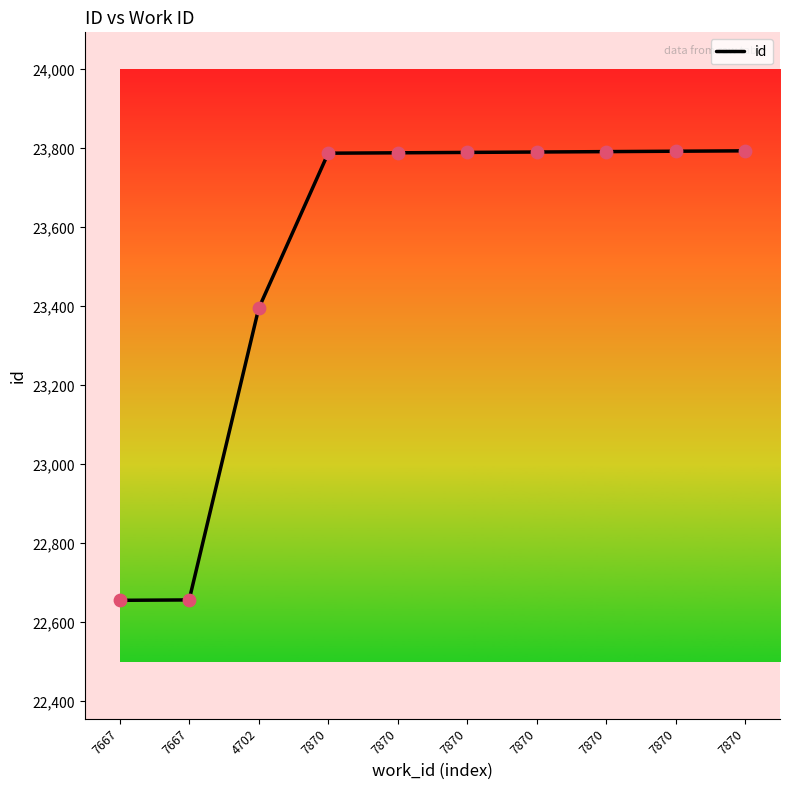

What is the ratio of the value at 7667 to the value at 7667?

1.0